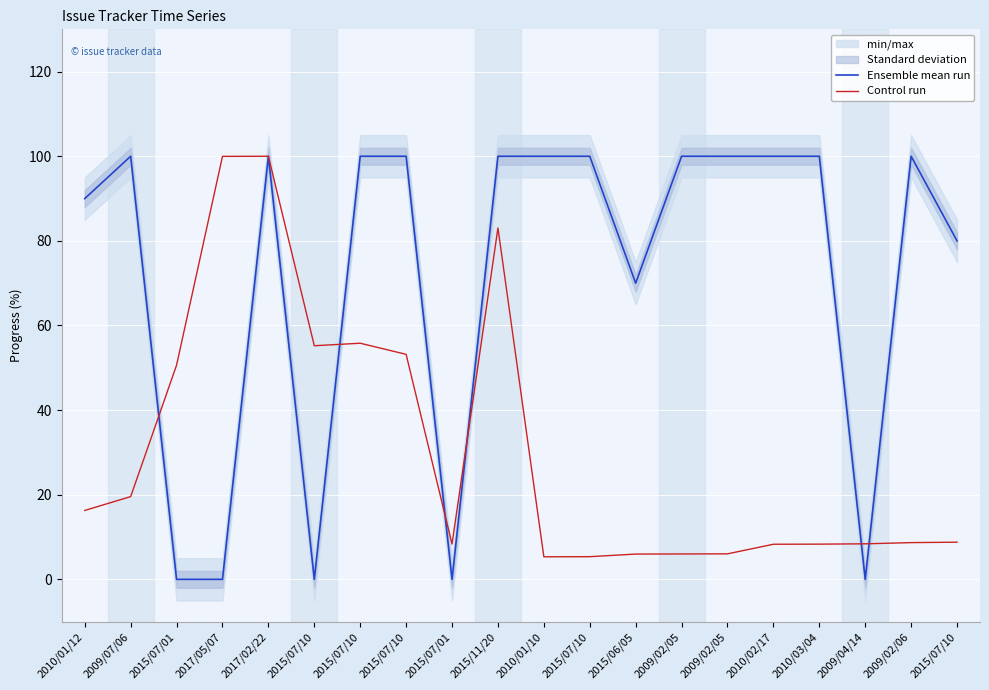

True or false: Ensemble mean run has a value of 69.3 at 2009/07/06.

False